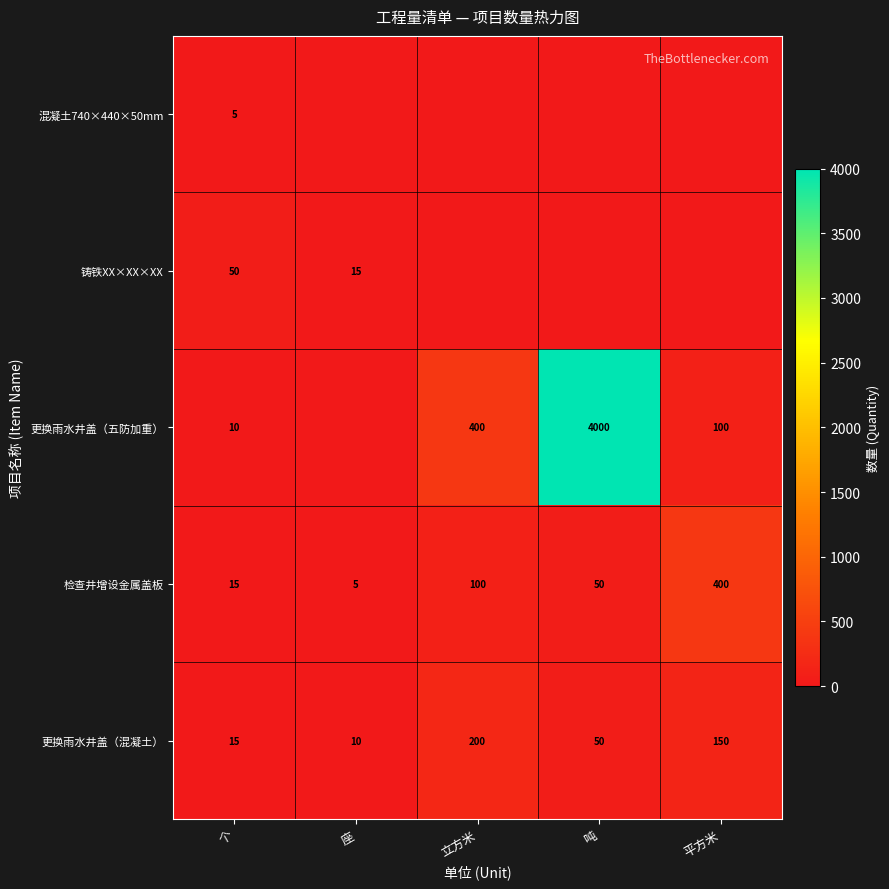

Is the value of 铸铁XX×XX×XX at 个 greater than the value of 更换雨水井盖（五防加重） at 吨?

No